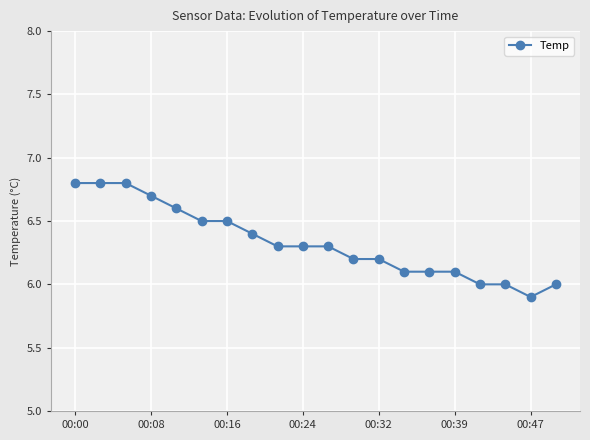

What is the value of the 6th point from the left?

6.5